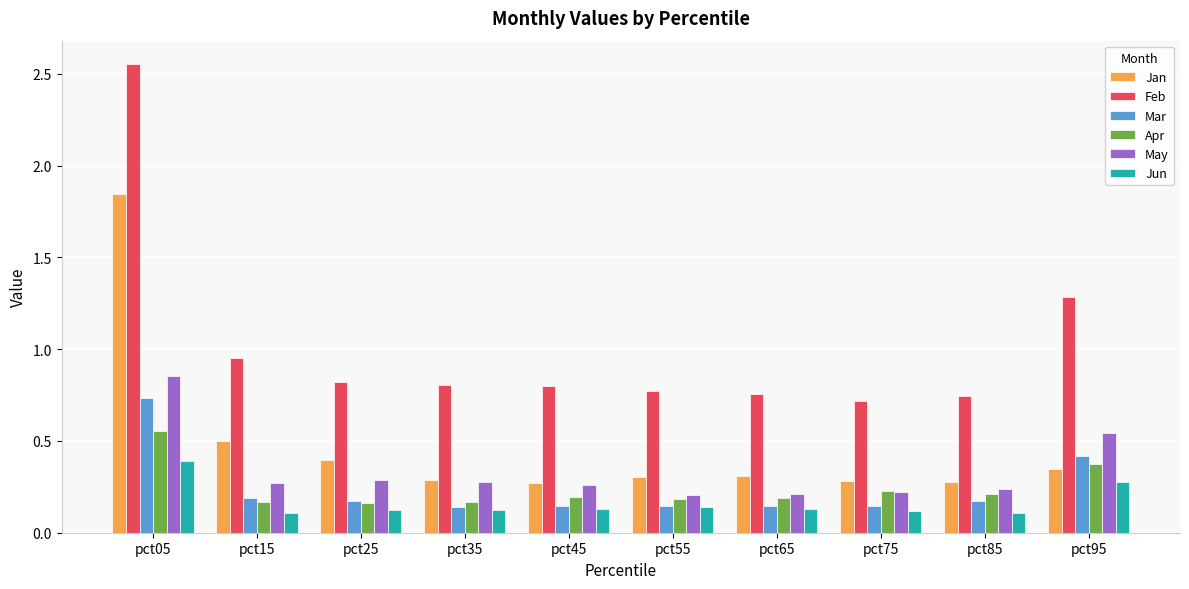

At which category does the chart reach its peak across all series?

pct05